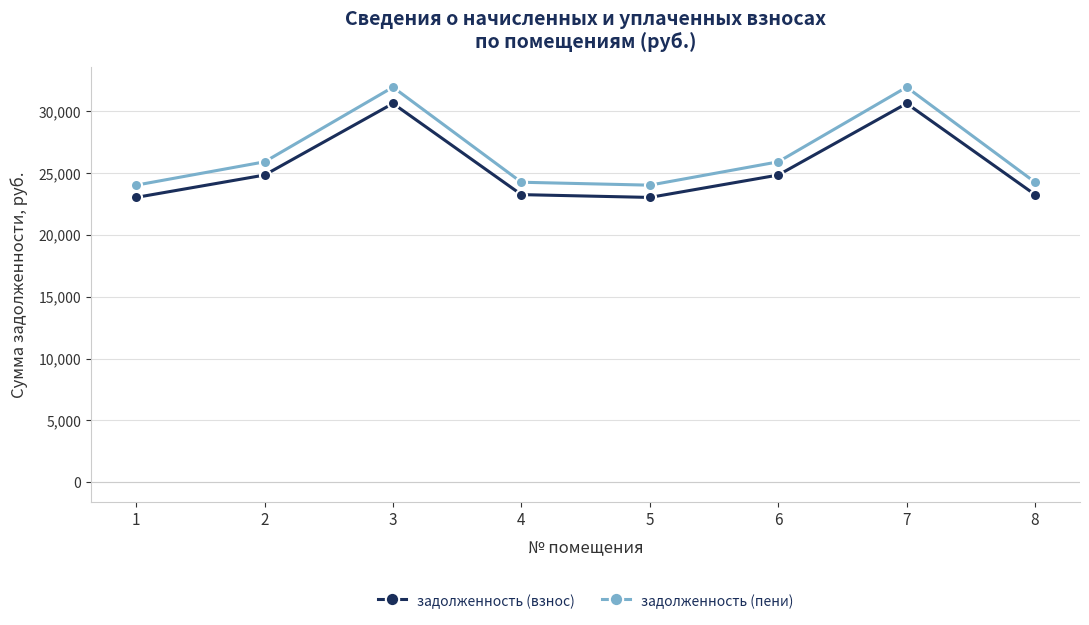

Between 4 and 7, which series saw the biggest shift?

задолженность (пени)